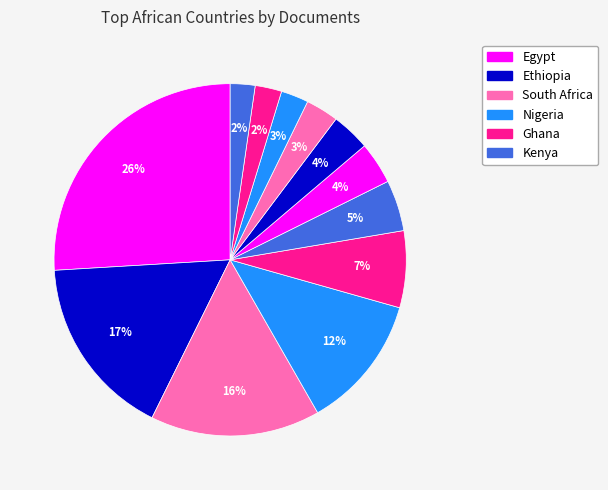

Count the number of slices in the pie.

12